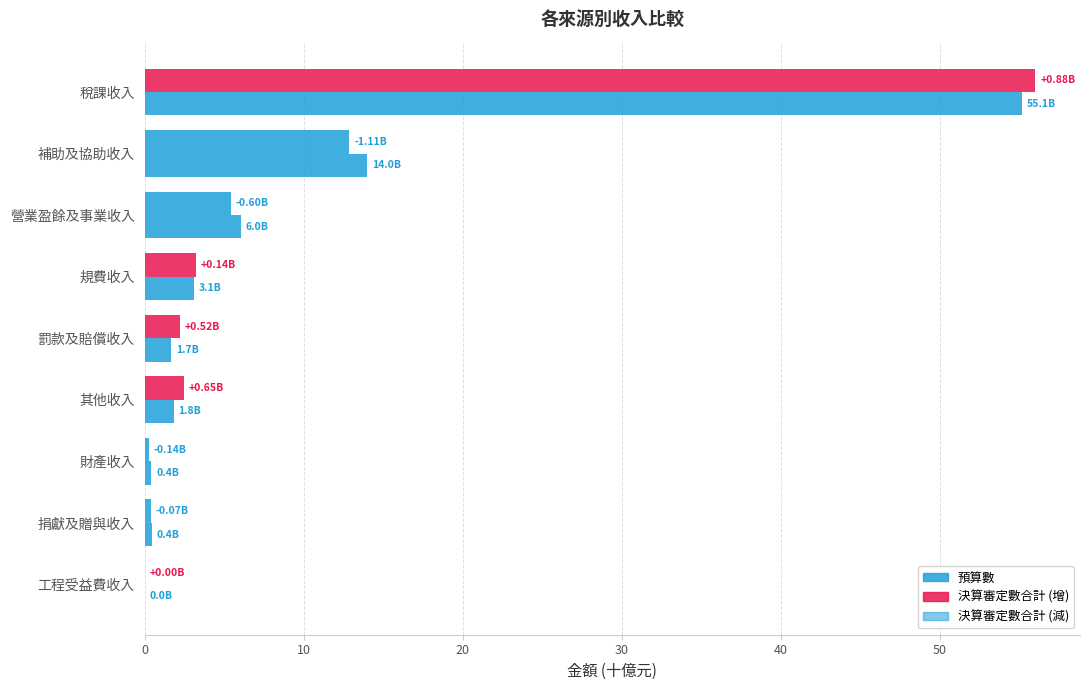

Which has a higher value, 規費收入 or 工程受益費收入?

規費收入